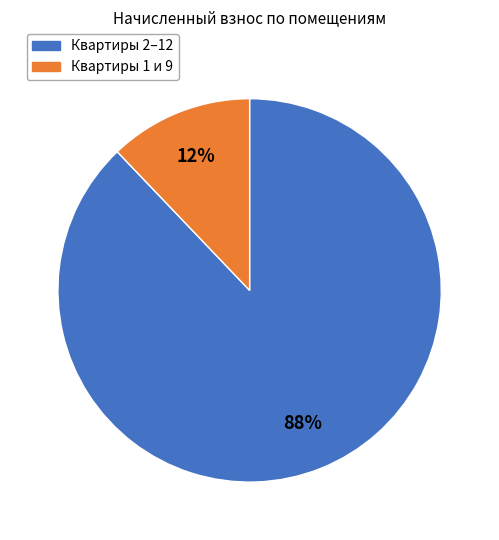

To the nearest percent, what is the average slice percentage?

50%